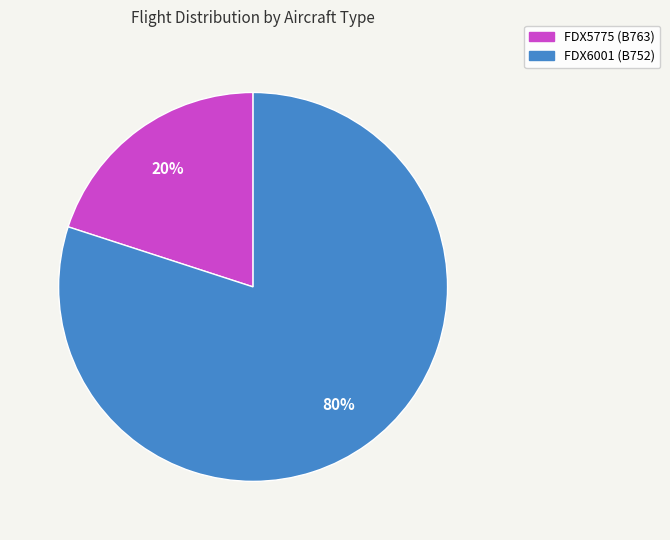

Rank the categories by value from highest to lowest.

FDX6001, FDX5775